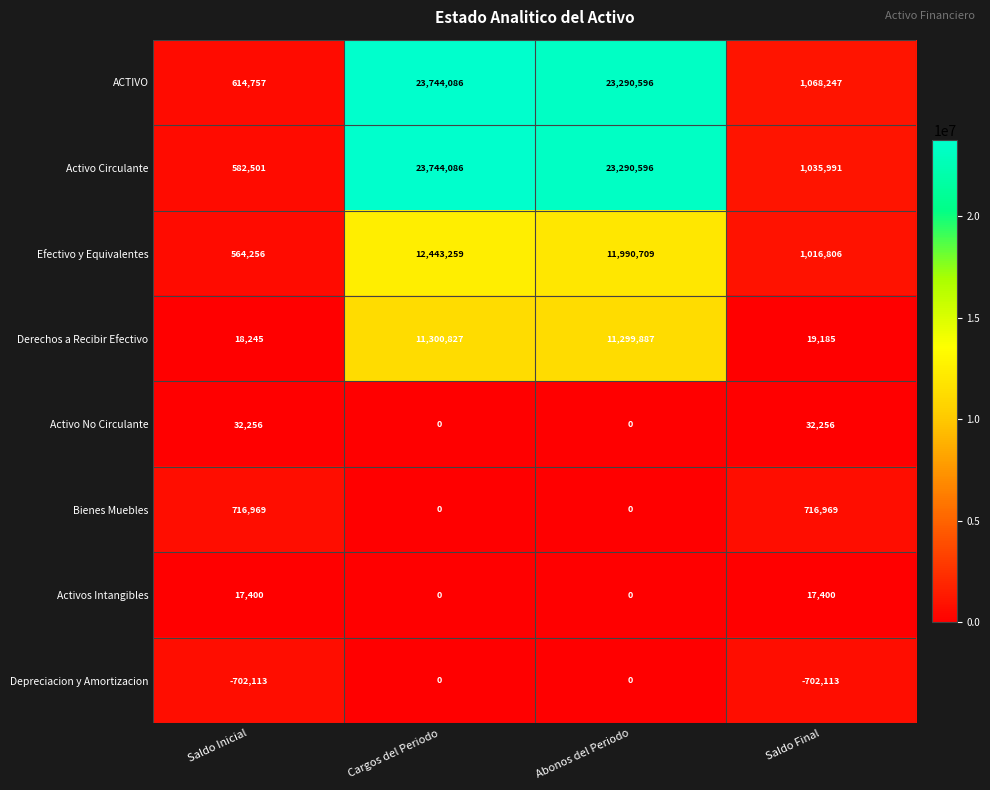

True or false: Bienes Muebles has a value of -455073 at Cargos del Periodo.

False